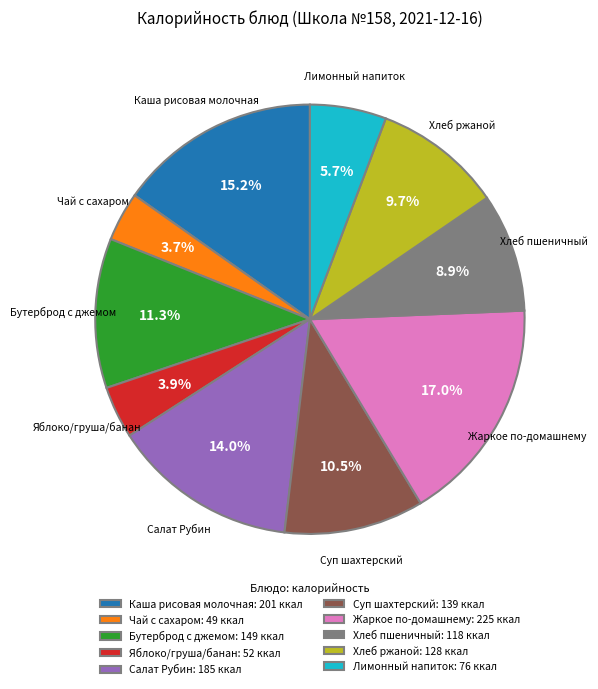

Does any single category account for the majority?

No